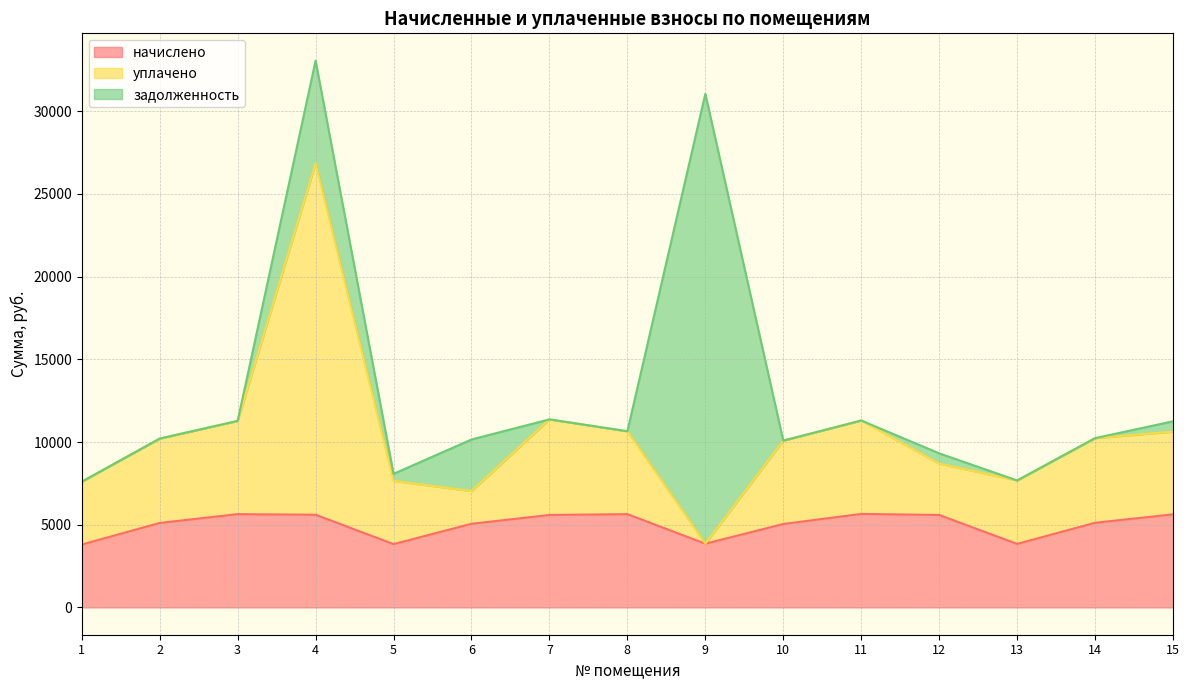

Reading left to right, transcribe all the data shown in this chart.

начислено: 3800.5	5104.6	5638.7	5601.4	3825.4	5054.9	5589.0	5638.7	3850.2	5042.5	5651.1	5589.0	3837.8	5117.0	5626.3
уплачено: 7601.0	10209.2	11277.4	26860.1	7650.7	7032.8	11370.0	10650.8	3850.2	10085.0	11302.2	8694.0	7675.6	10234.1	10627.4